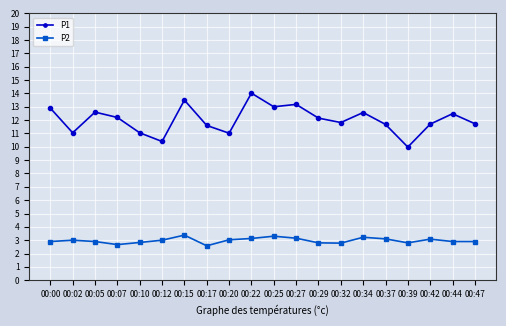

How many values in the P1 series exceed 12?

10